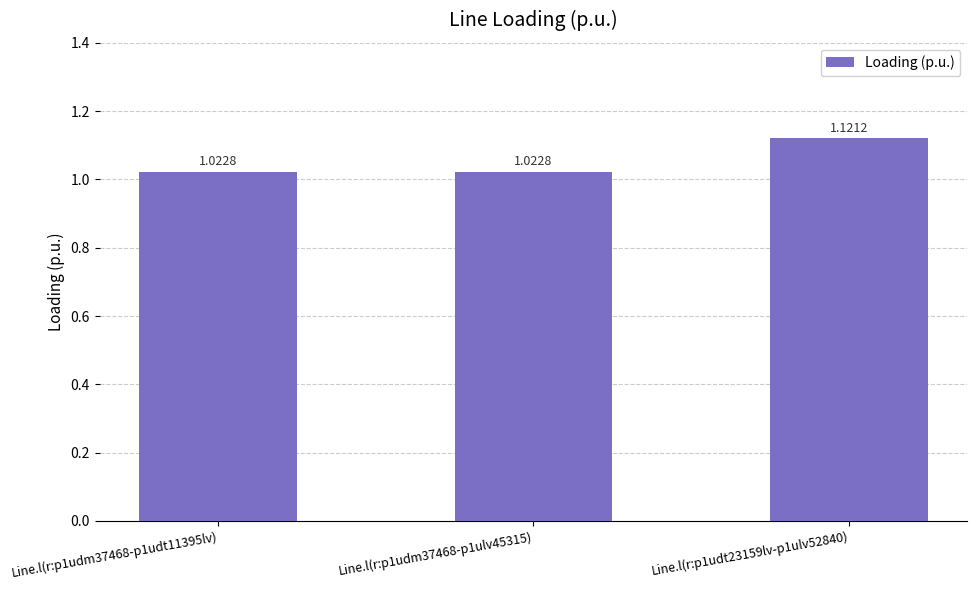

What is the change in value from Line.l(r:p1udm37468-p1ulv45315) to Line.l(r:p1udt23159lv-p1ulv52840)?

+0.1